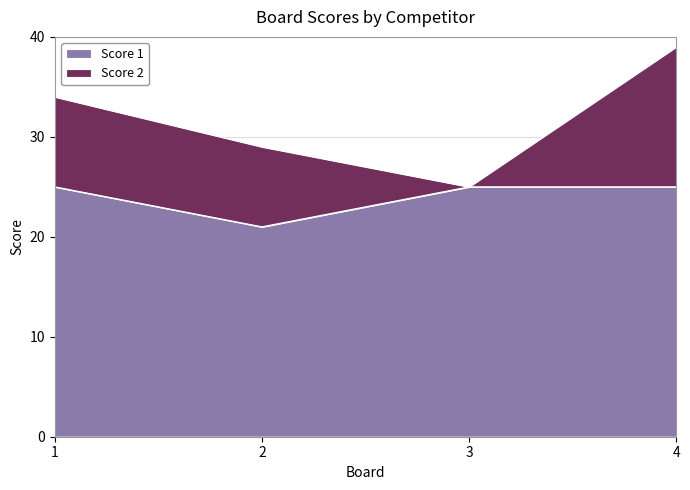

What is the sum of the values at 2 and 3?

46